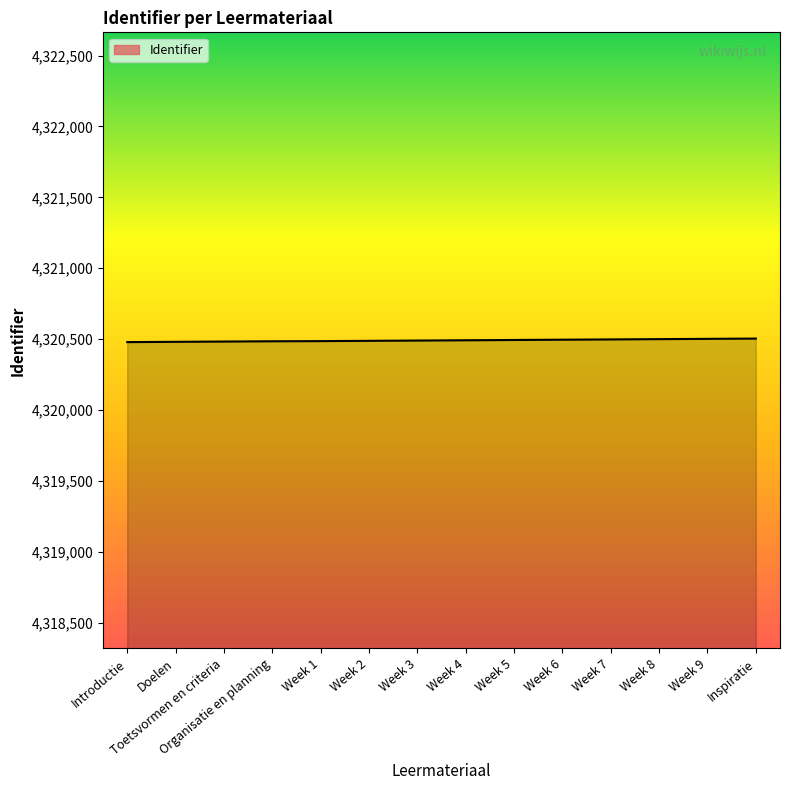

What is the maximum value shown in the chart?

4320504